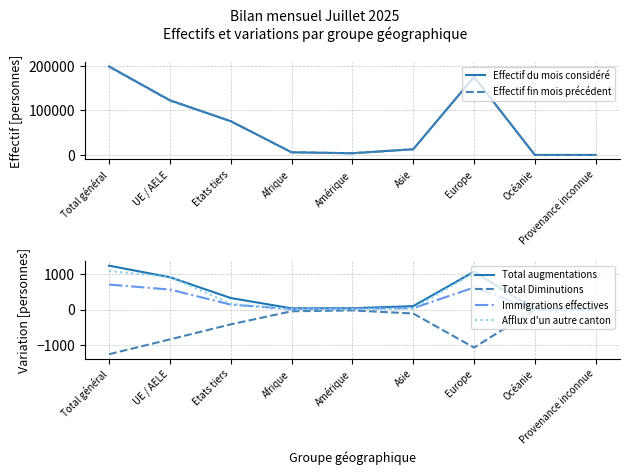

What is the highest value of the Total augmentations series?

1225